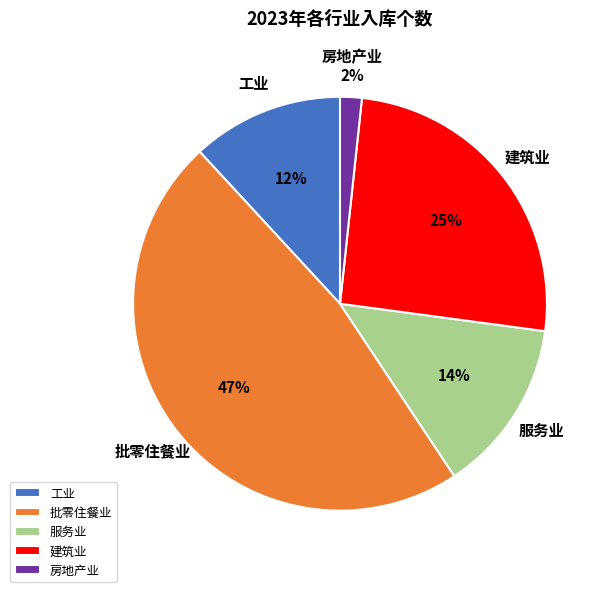

Which category has the smallest portion of the pie?

房地产业